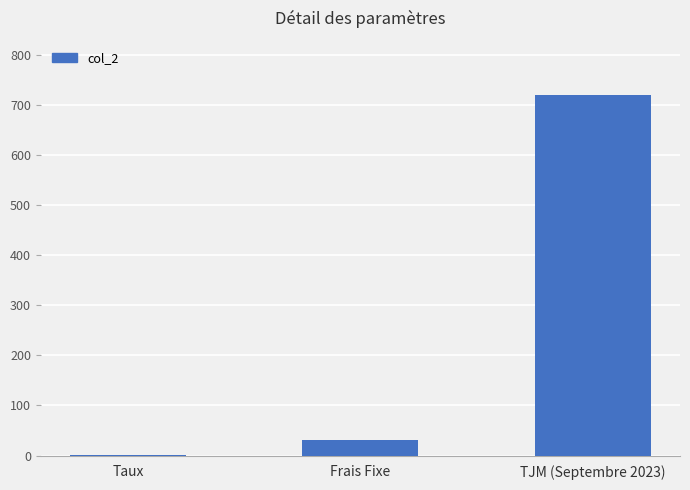

Reading right to left, extract all data points from this chart.

720.0	30.0	0.1